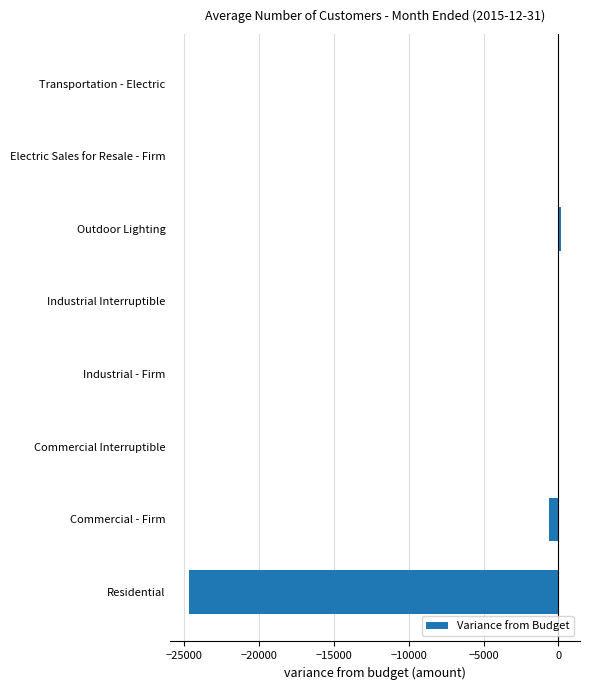

At which label is the value closest to -12230?

Commercial - Firm